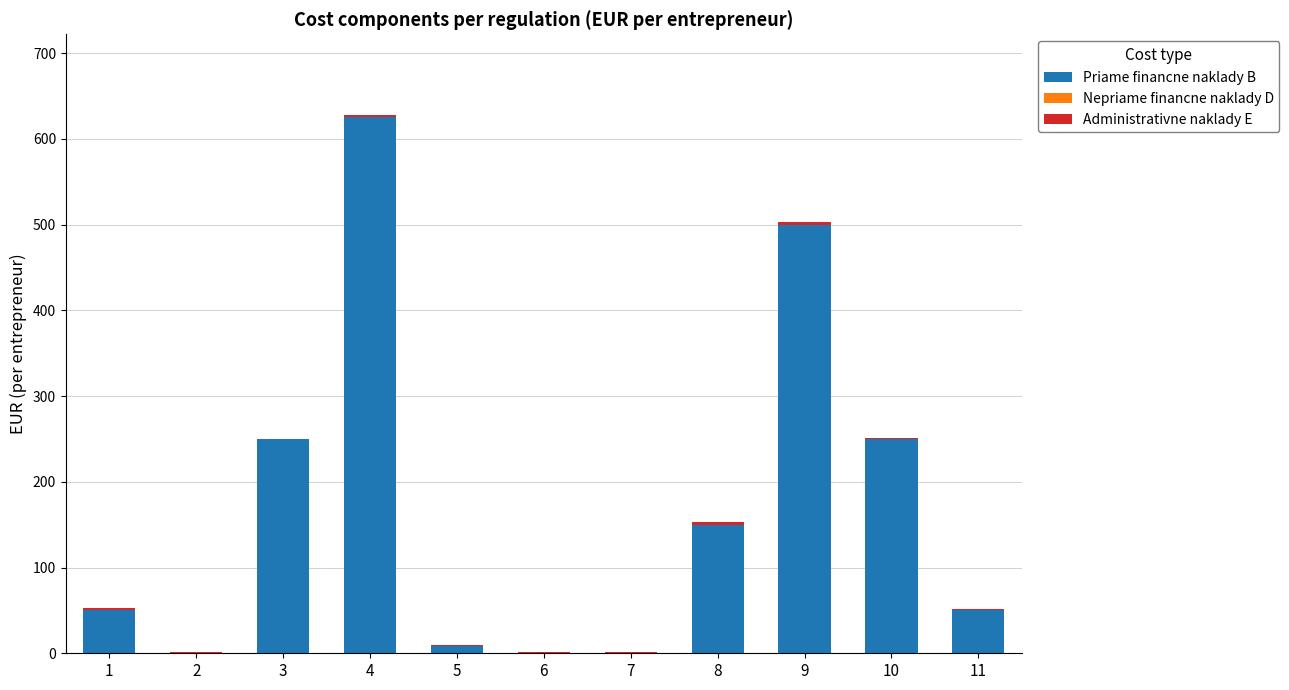

At which category is the sum across all series the highest?

4